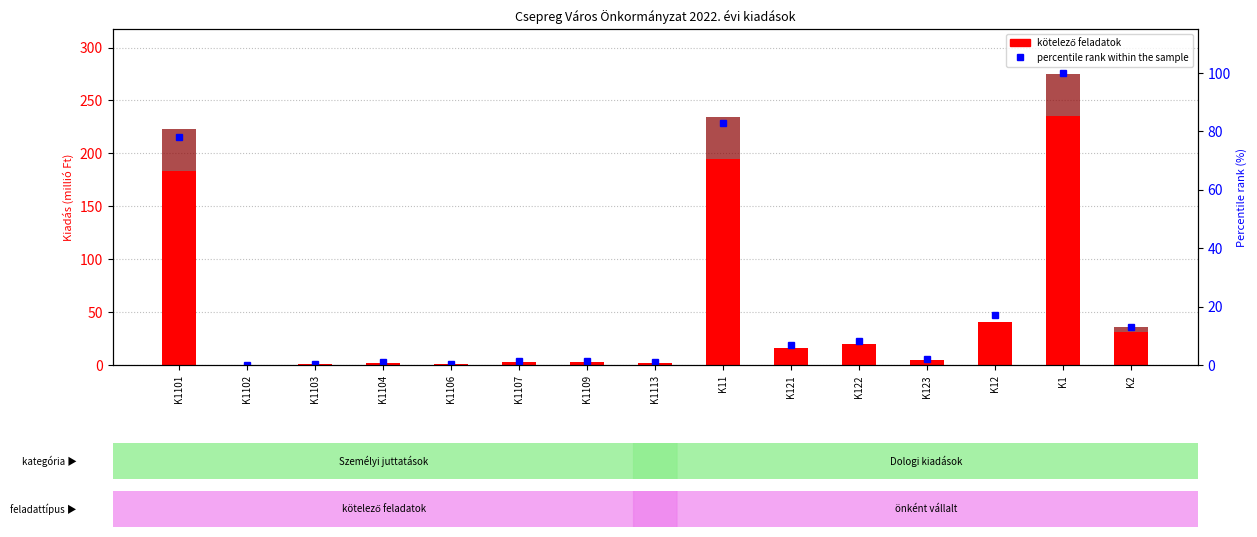

Reading left to right, transcribe all the data shown in this chart.

kötelező feladatok: K1101=183.2	K1102=0.0	K1103=0.8	K1104=2.2	K1106=0.6	K1107=3.3	K1109=3.0	K1113=2.0	K11=195.0	K121=16.1	K122=19.5	K123=4.7	K12=40.2	K1=235.2	K2=30.9
percentile rank within the sample: K1101=77.9	K1102=0.0	K1103=0.3	K1104=0.9	K1106=0.2	K1107=1.4	K1109=1.3	K1113=0.9	K11=82.9	K121=6.8	K122=8.3	K123=2.0	K12=17.1	K1=100.0	K2=13.1